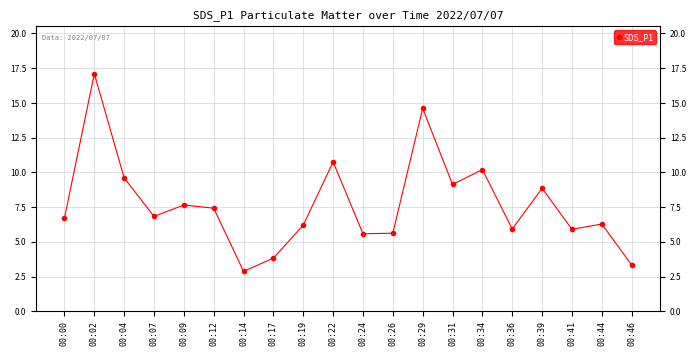

The chart shows a value of 9.7 at 00:07. True or false?

False